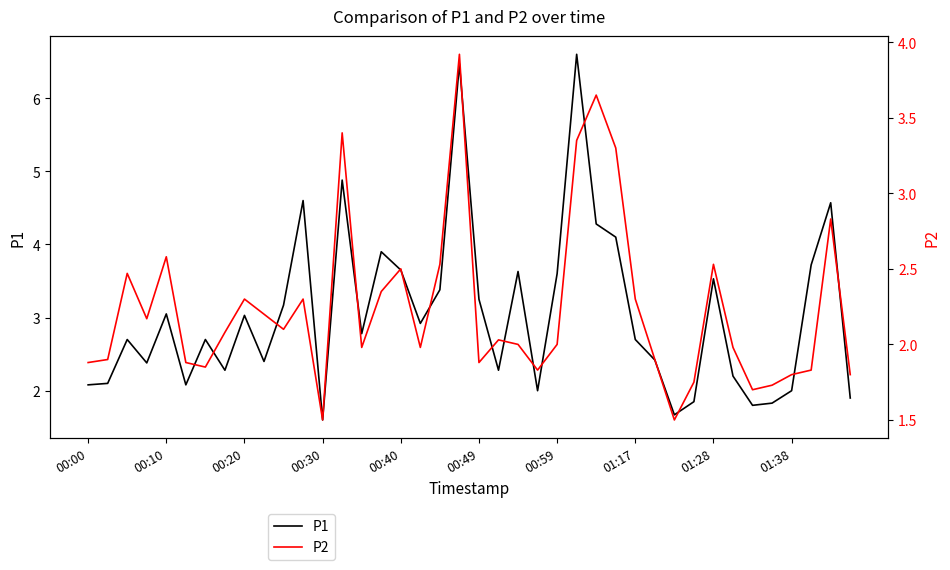

What is the label of the 11th point from the right?

29